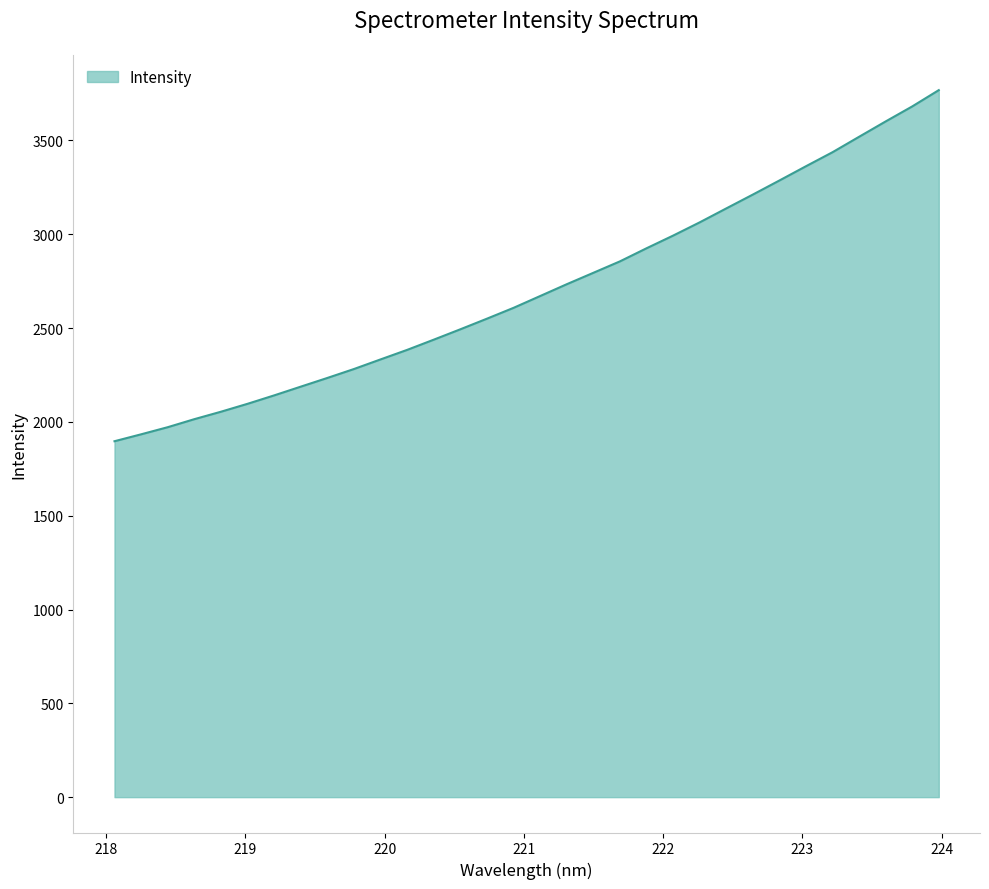

What is the difference between the maximum and minimum values?

1871.0